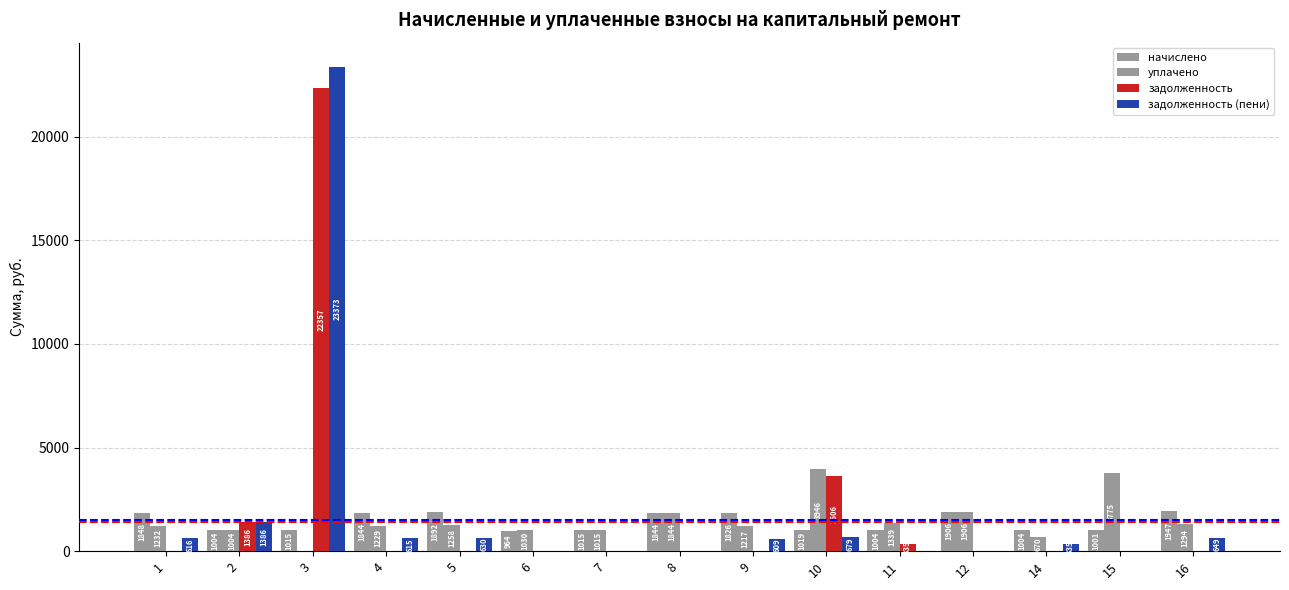

The value of начислено at 10 is 1479.5. True or false?

False